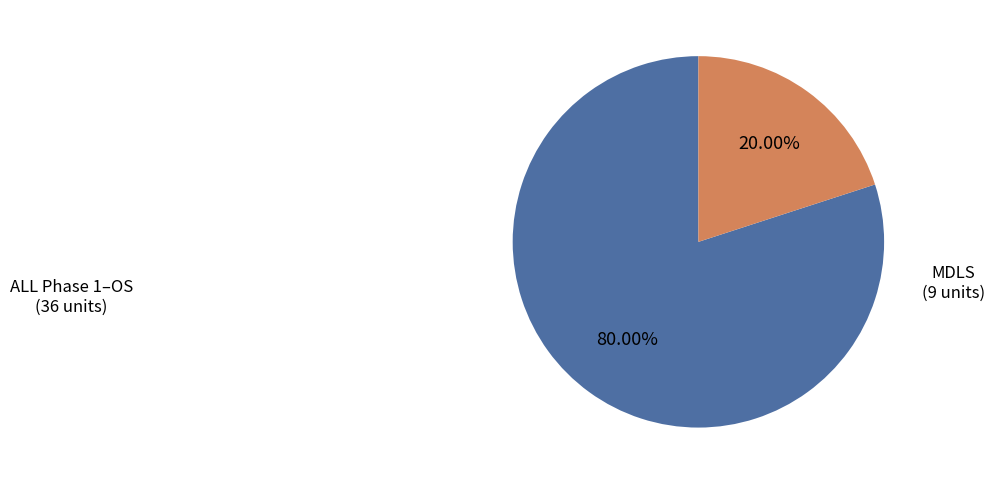

To the nearest percent, what is the difference between the largest and smallest slice percentages?

60%